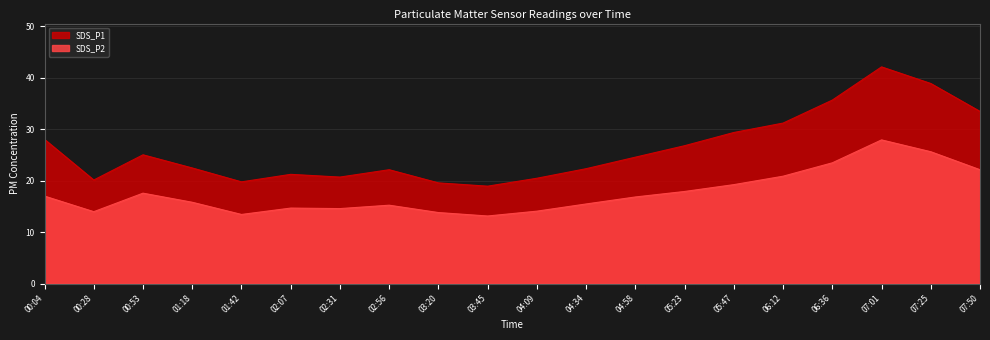

True or false: SDS_P1 and SDS_P2 intersect in this chart.

False